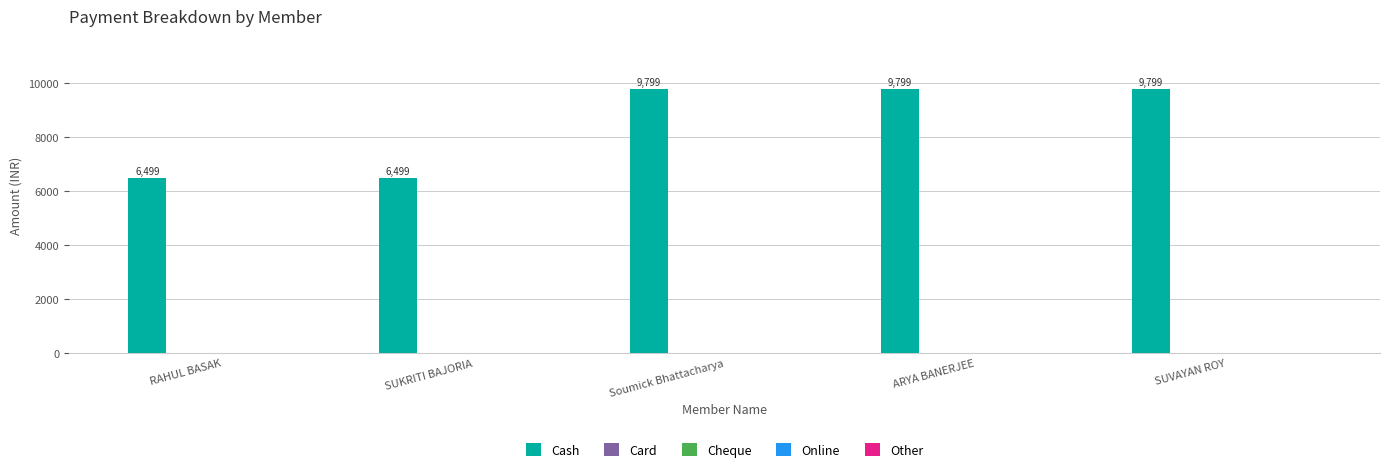

What is the difference between the maximum and minimum values?

3300